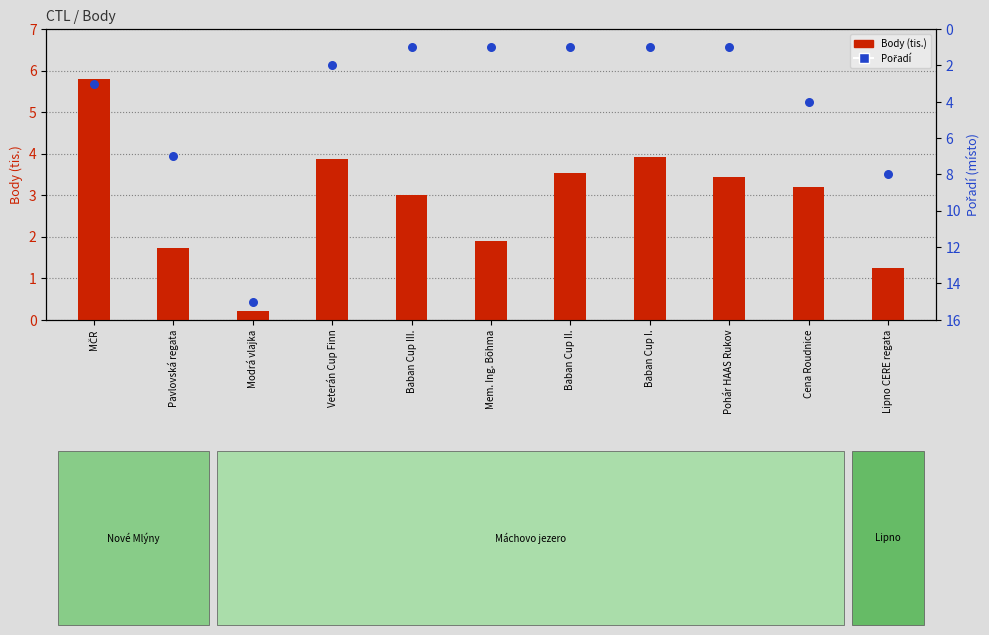

Is the value of Body (tis.) at Mem. Ing. Böhma greater than the value of Pořadí at Baban Cup I.?

Yes